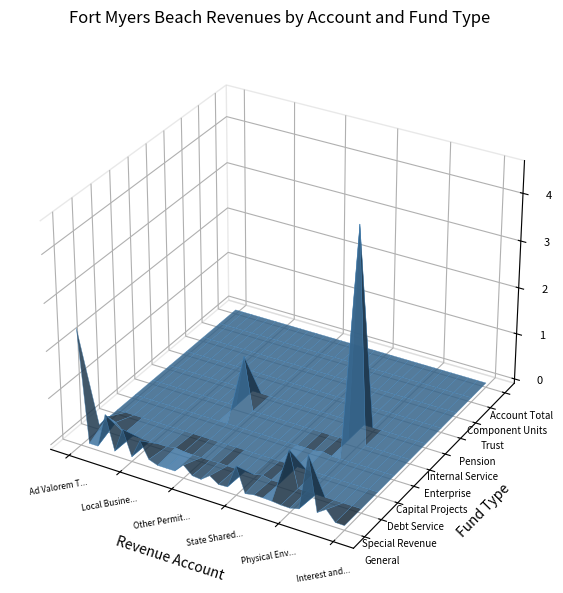

The Interest and Other Earnings series shows 2257 at 5. True or false?

False